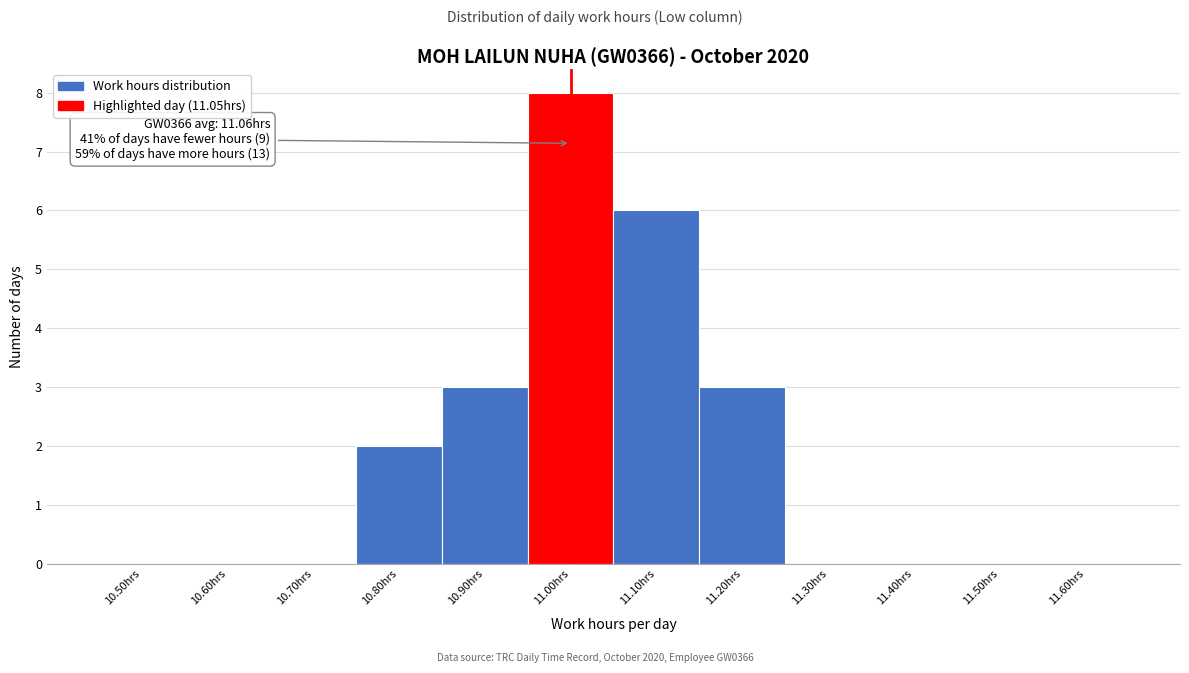

Reading left to right, extract all data points from this chart.

10.50hrs=0	10.60hrs=0	10.70hrs=0	10.80hrs=2	10.90hrs=3	11.00hrs=8	11.10hrs=6	11.20hrs=3	11.30hrs=0	11.40hrs=0	11.50hrs=0	11.60hrs=0